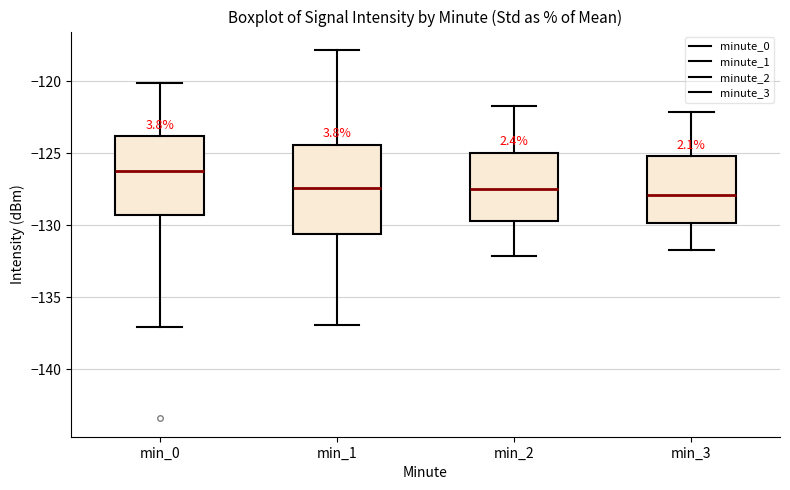

Where is the lower edge of the box for min_0 on the y-axis? The values are not printed on the chart, so give them approximately, as read against the axis.

-129.5